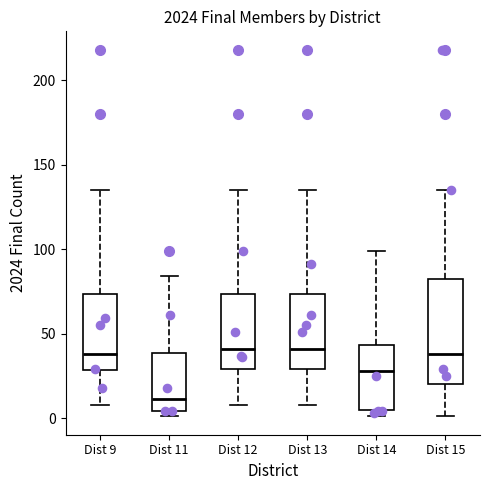

Where does the upper whisker of the box for Dist 9 end on the y-axis? The values are not printed on the chart, so give them approximately, as read against the axis.

135